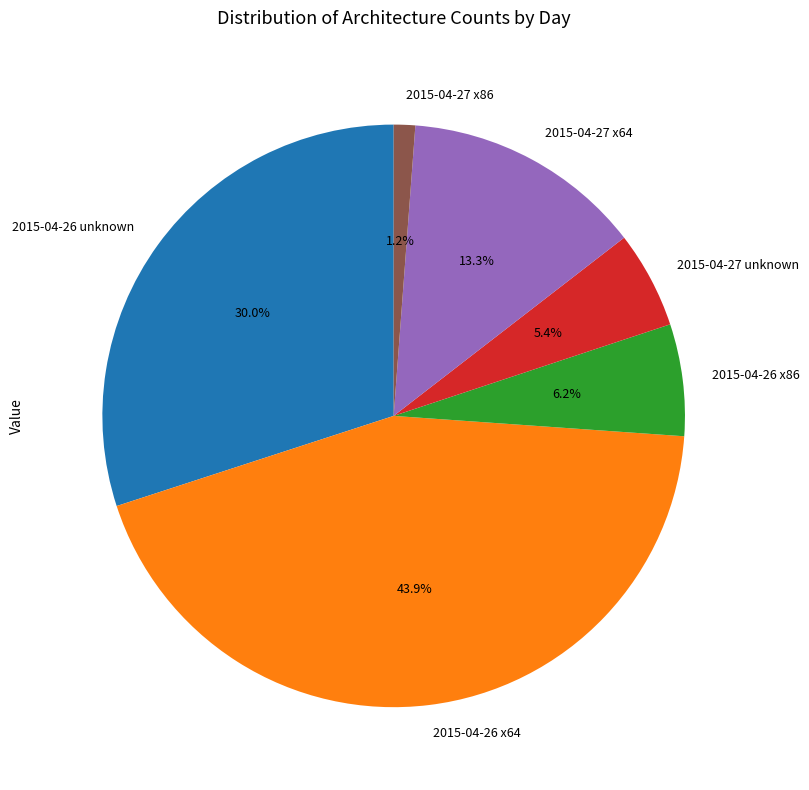

To the nearest percent, what percentage of the pie is 2015-04-26 x64?

44%